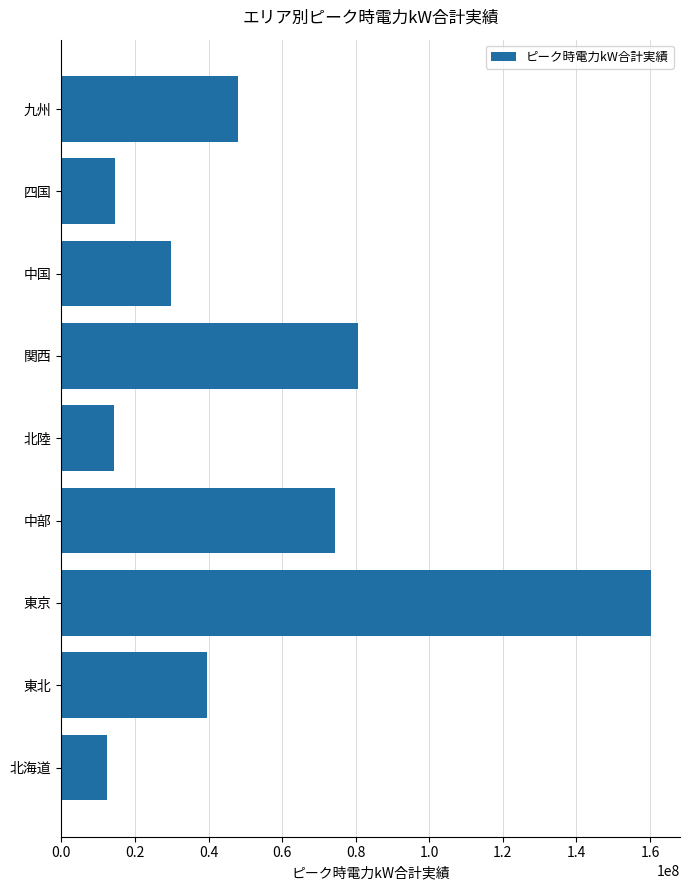

Where is the data nearest to the value 86268412?

関西